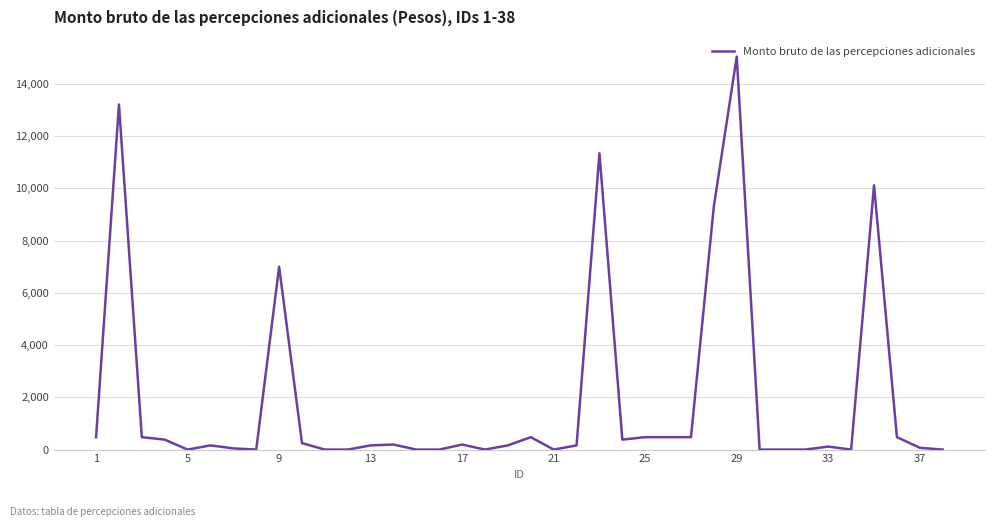

What is the difference between the maximum and minimum values?

15050.0